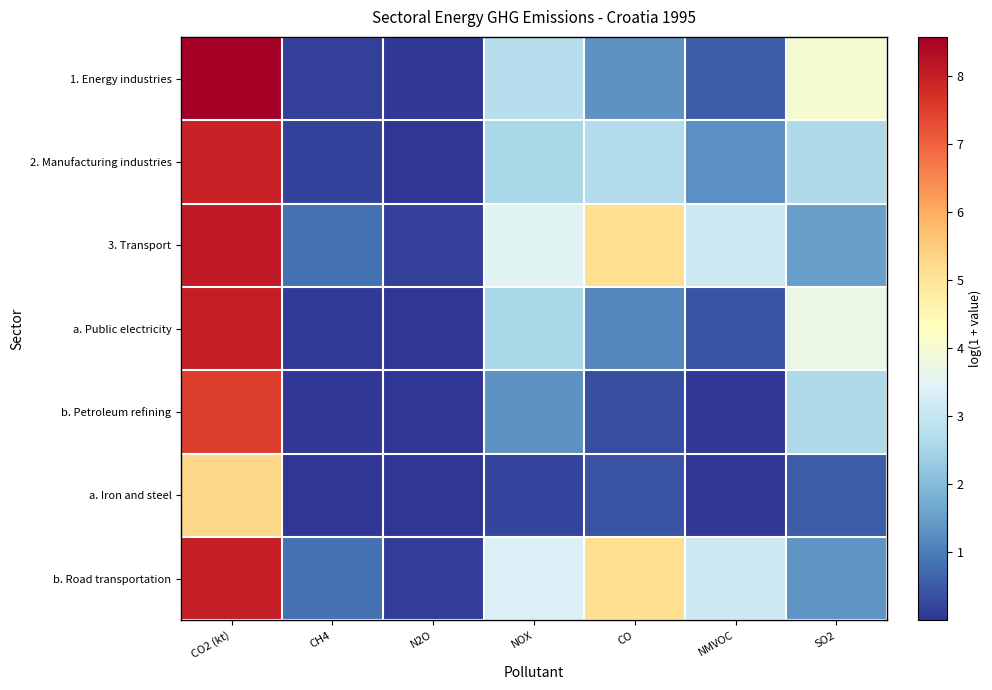

What is the total value across all series at CH4?

2.1